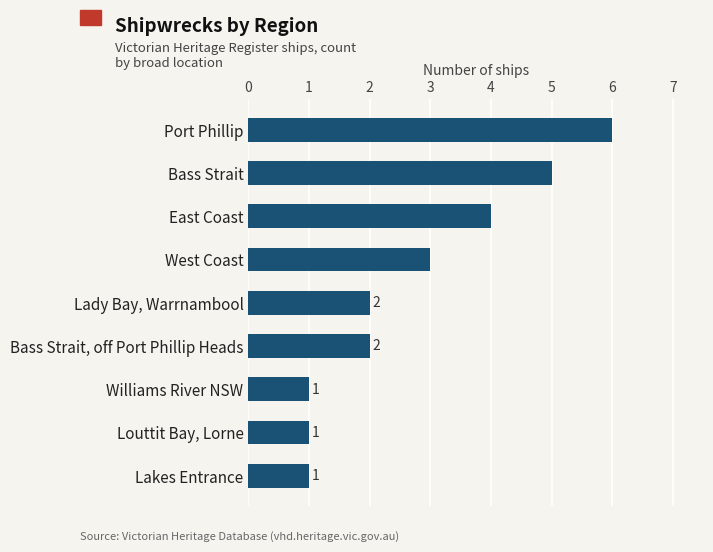

What is the minimum value shown in the chart?

1